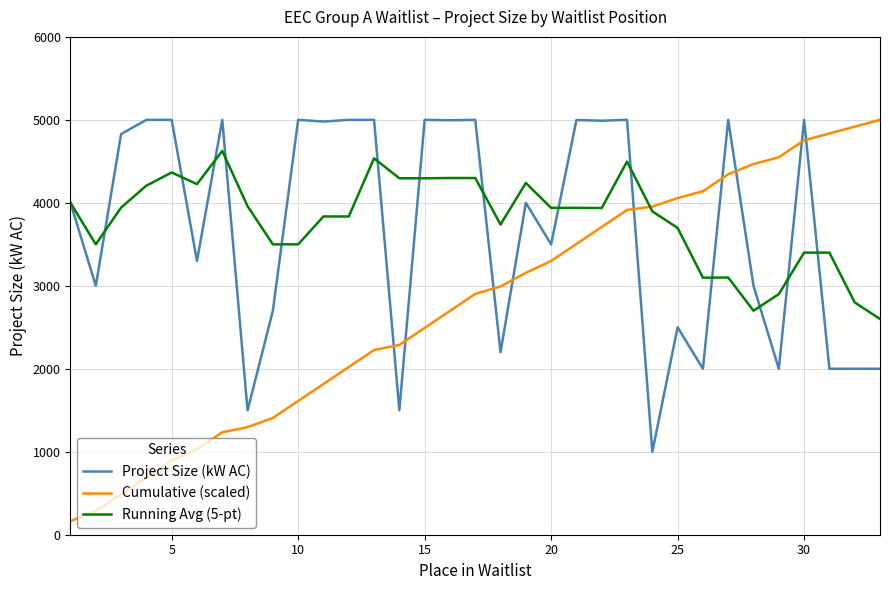

Which series has the largest range (max minus min)?

Cumulative (scaled)